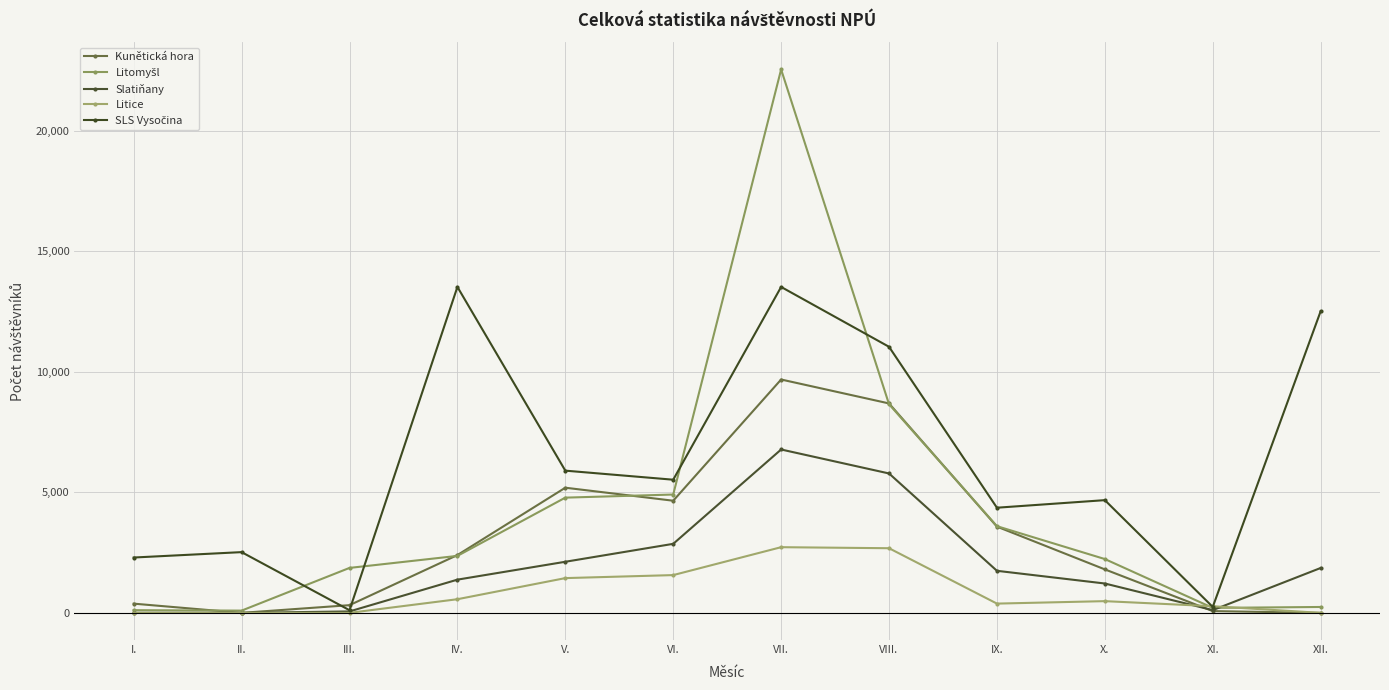

At III., list the series in order from smallest to largest.

Litice, Slatiňany, SLS Vysočina, Kunětická hora, Litomyšl